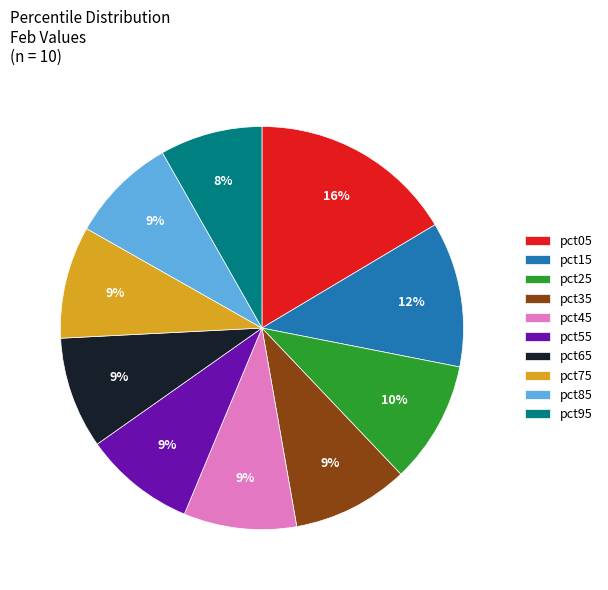

What is the largest slice in the pie chart?

pct05